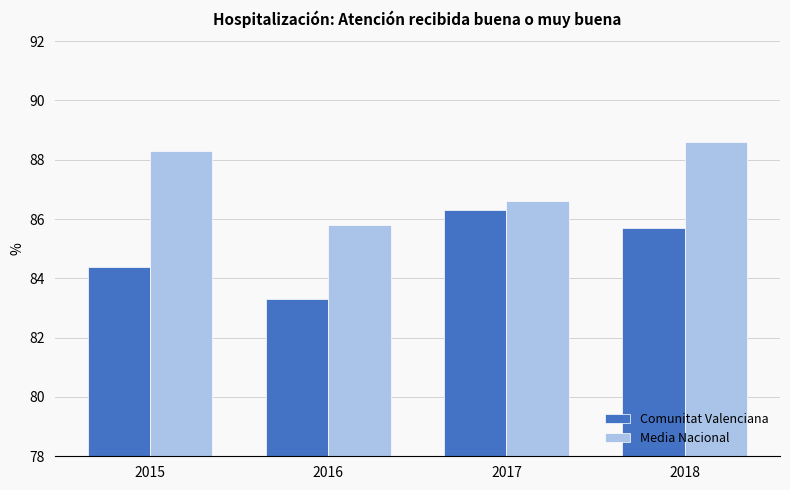

How many categories are shown in the chart?

4